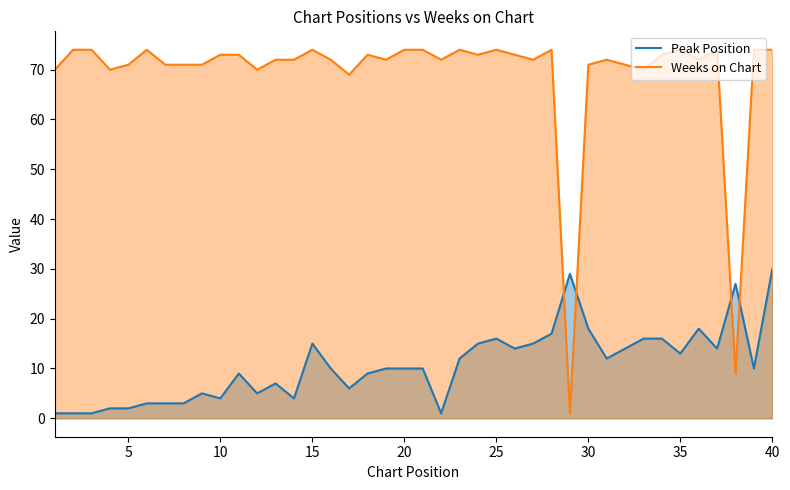

What is the difference between the second highest and second lowest values in the Peak Position series?

28